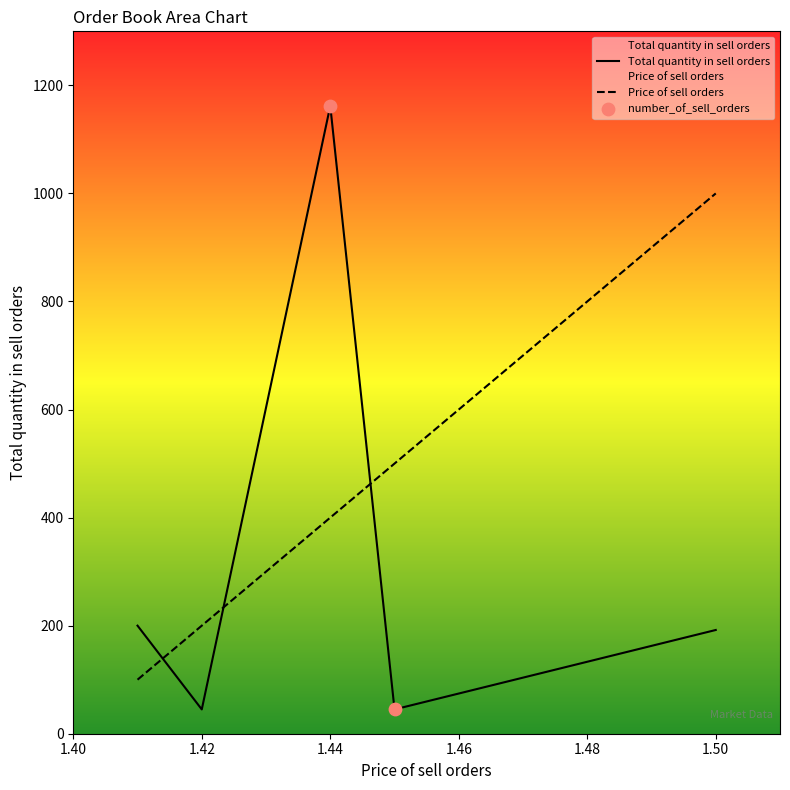

What is the total value across all series at 0?

300.0